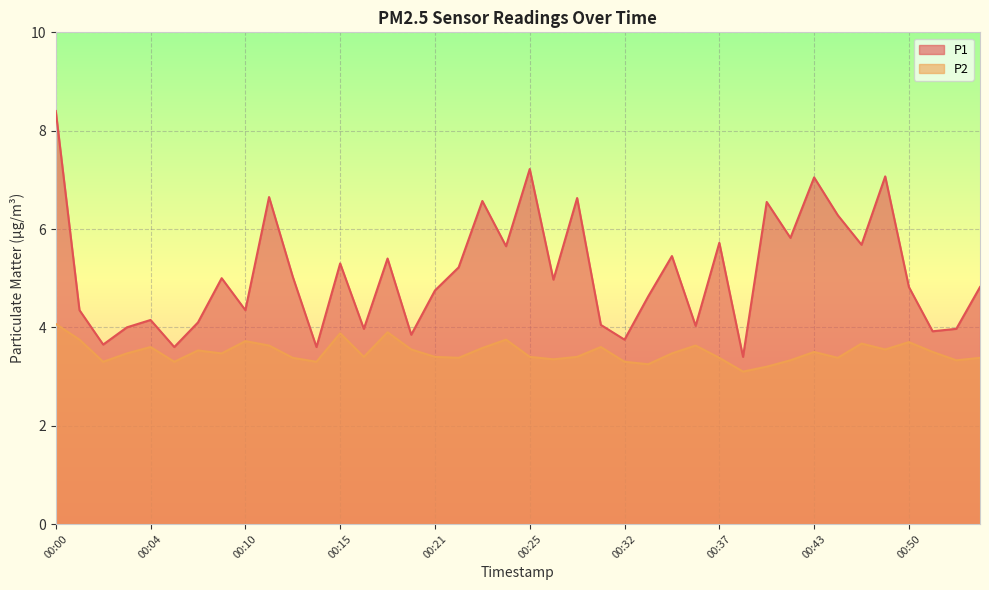

True or false: P1 has a value of 3.8 at 00:32.

True